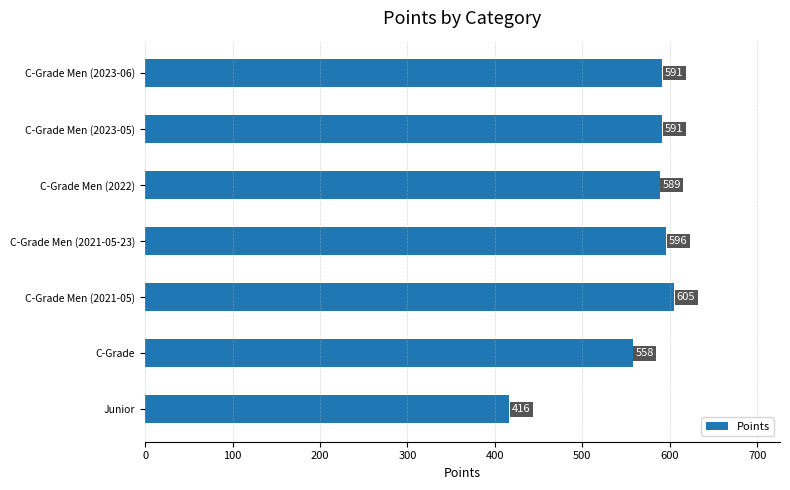

Does the chart contain stacked bars?

No